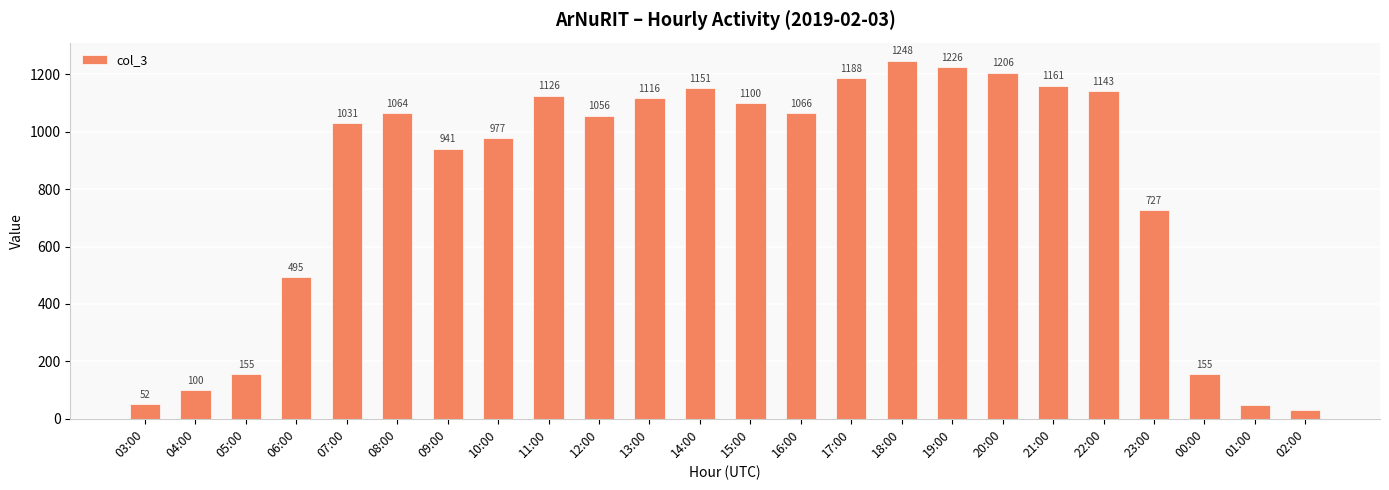

What is the smallest value displayed?

32